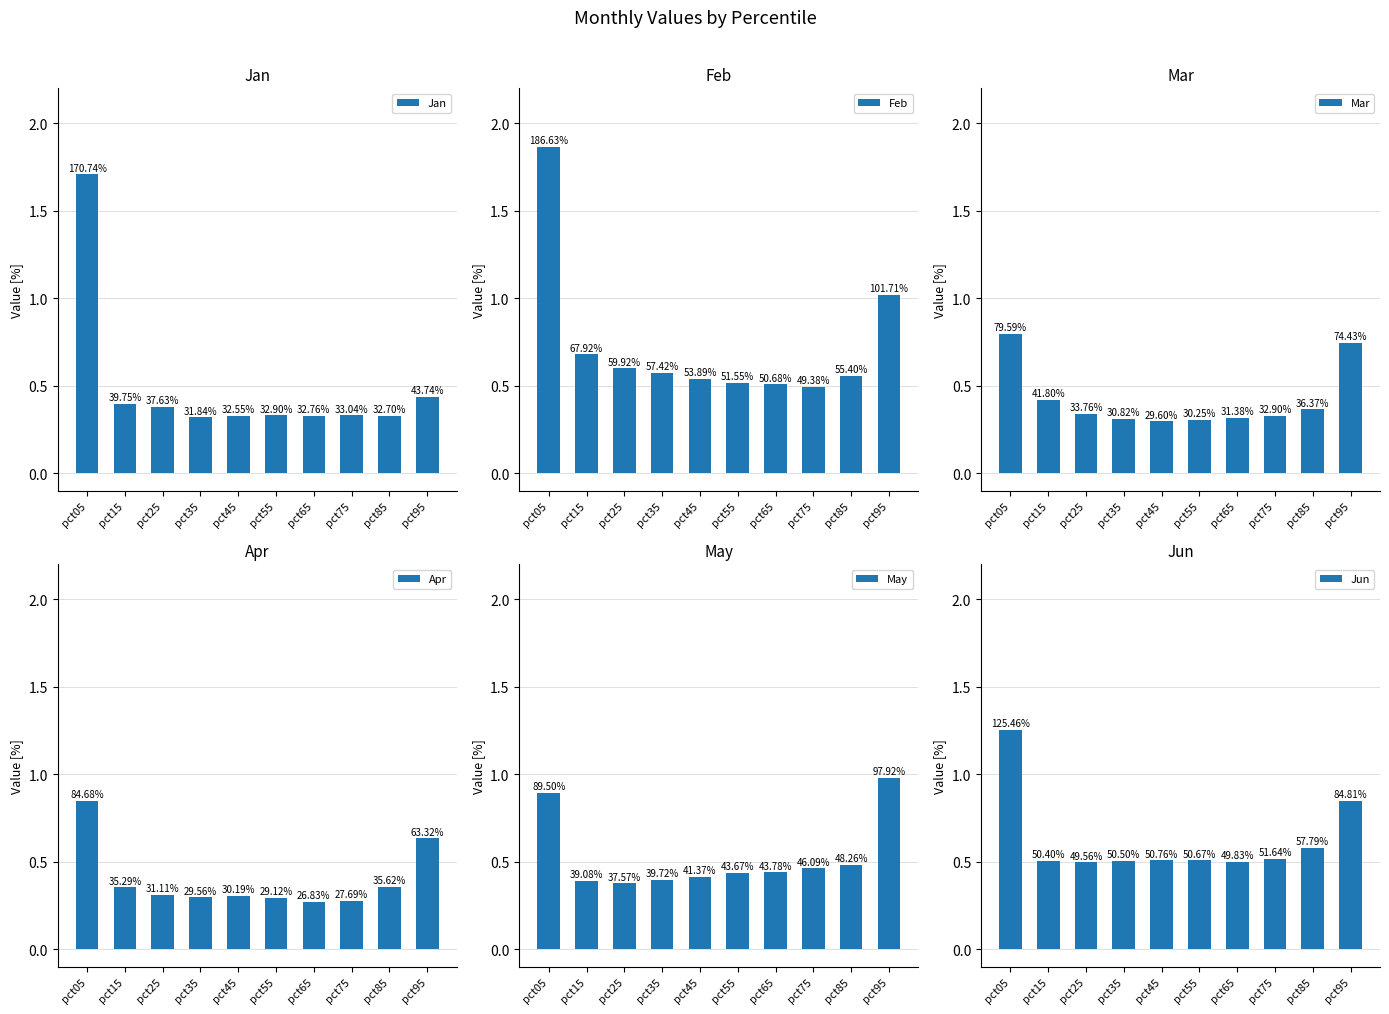

At pct85, list the series in order from smallest to largest.

Jan, Apr, Mar, May, Feb, Jun